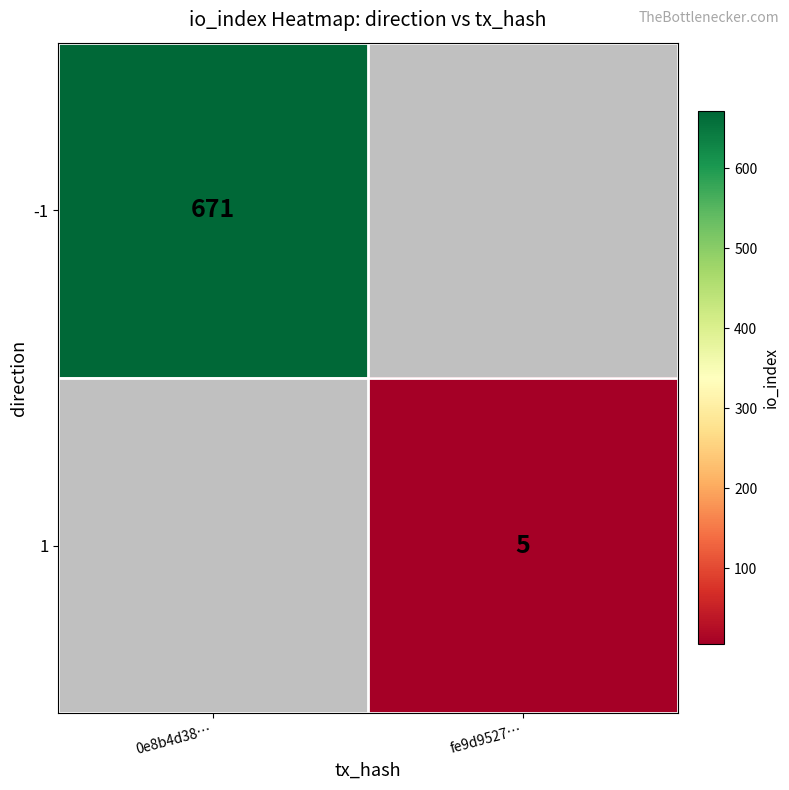

The value of 1 at fe9d9527… is 5. True or false?

True